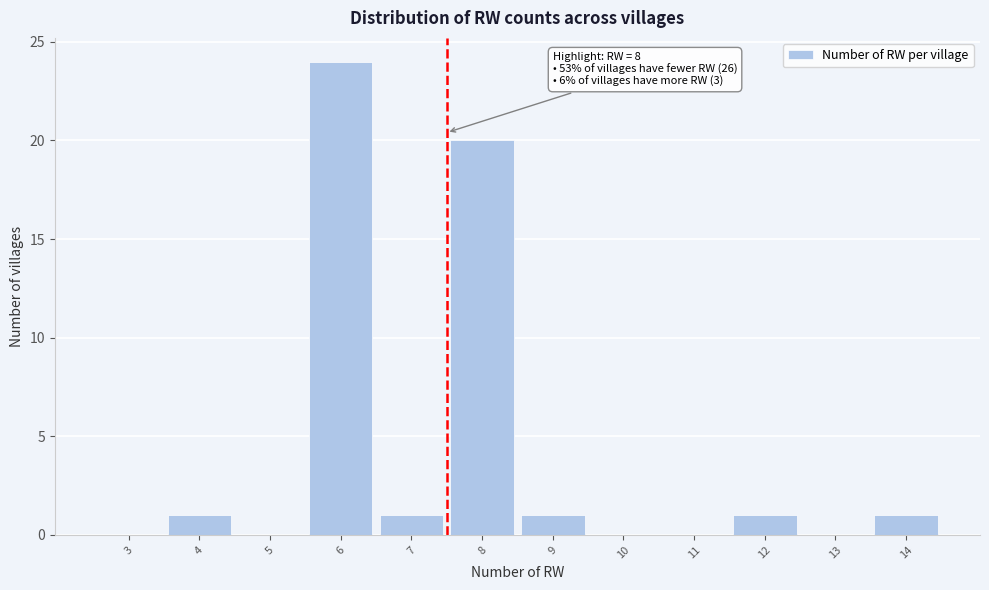

Reading left to right, transcribe all the data shown in this chart.

3=0	4=1	5=0	6=24	7=1	8=20	9=1	10=0	11=0	12=1	13=0	14=1